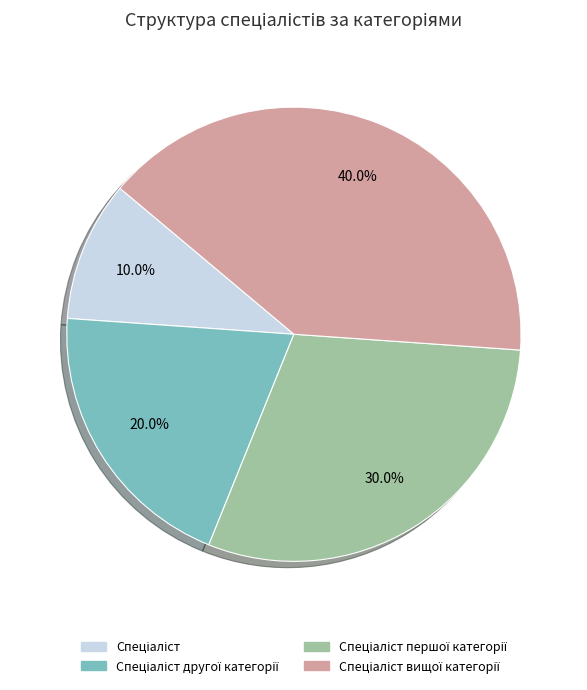

How many segments does this pie chart have?

4